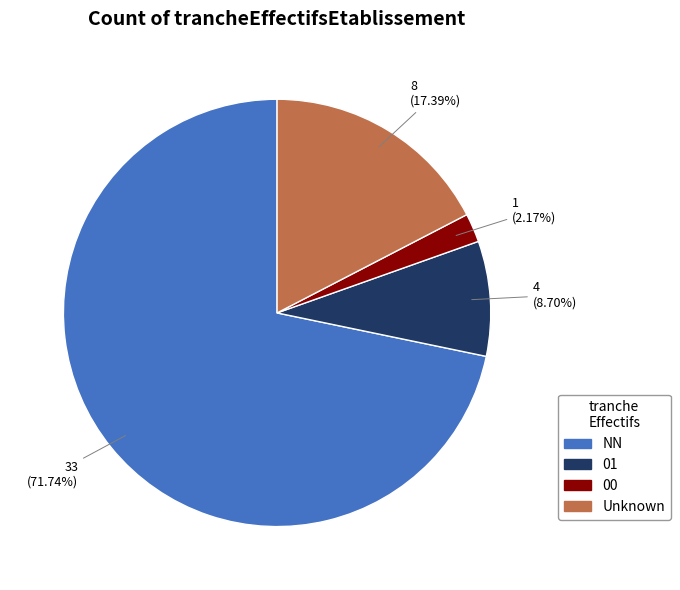

Which category accounts for the majority?

NN